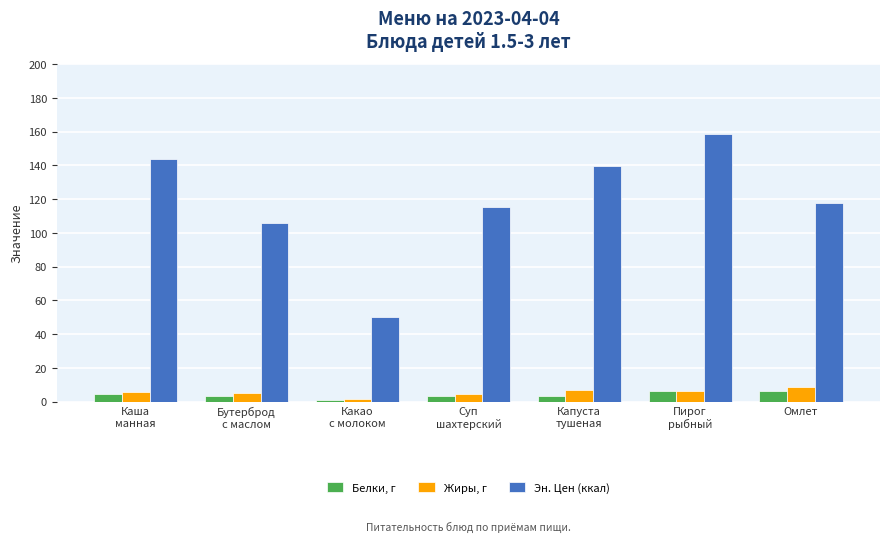

Which series has the widest spread of values?

Эн. Цен (ккал)